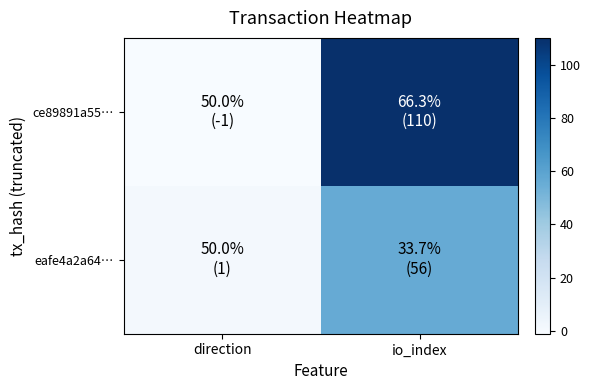

Rank the series by their maximum value, from highest to lowest.

ce89891a55…, eafe4a2a64…